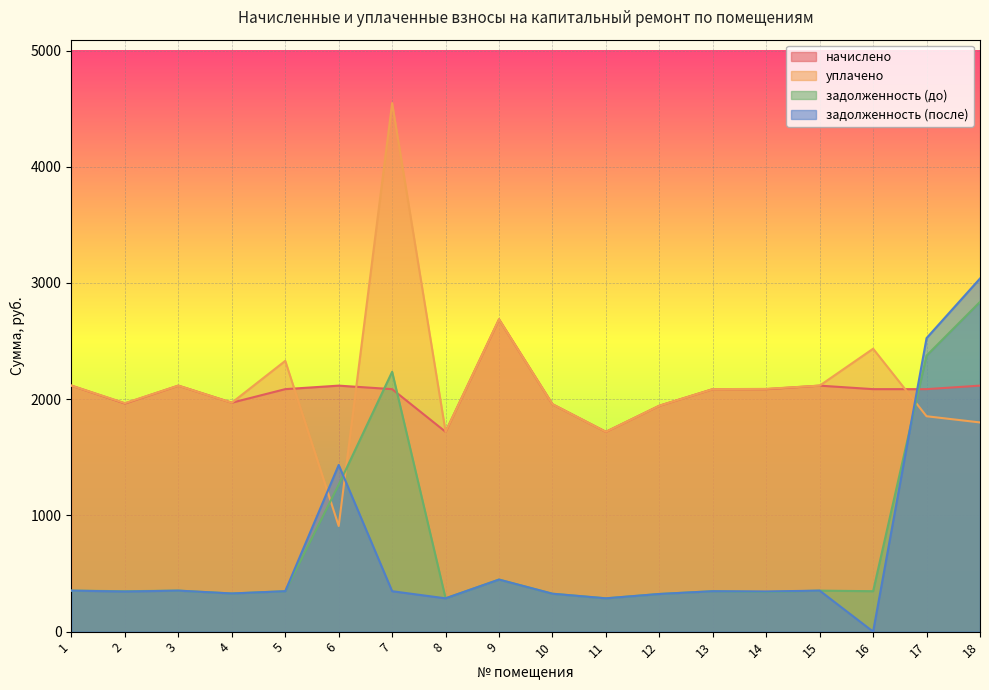

Rank the series by their maximum value, from highest to lowest.

уплачено, задолженность (после), задолженность (до), начислено